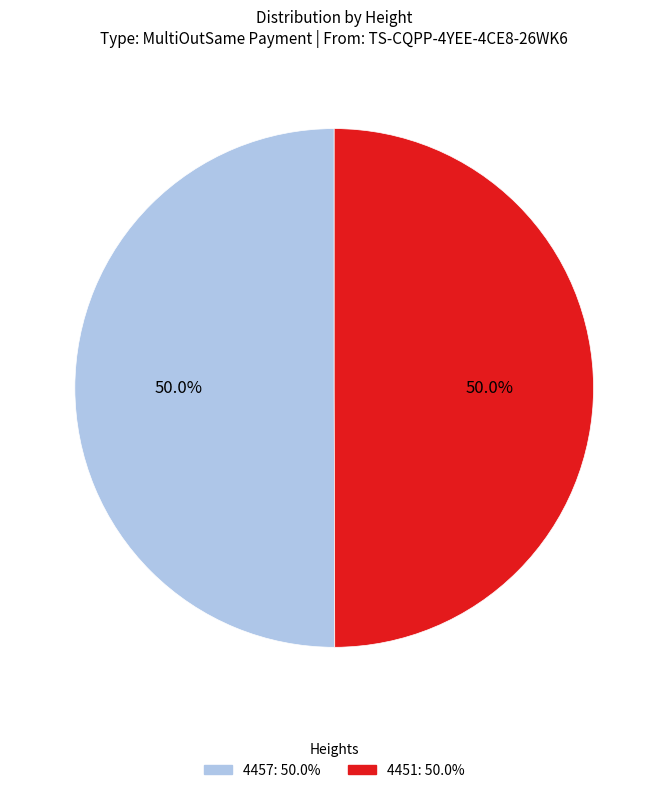

What percentage do 4457 and 4451 together represent?

100.0%